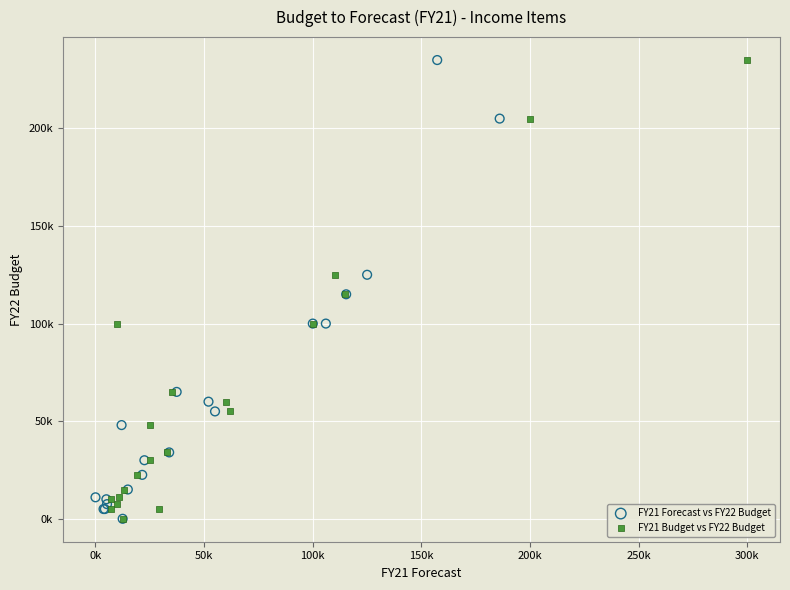

What are all the series names shown in the legend?

FY21 Forecast vs FY22 Budget, FY21 Budget vs FY22 Budget